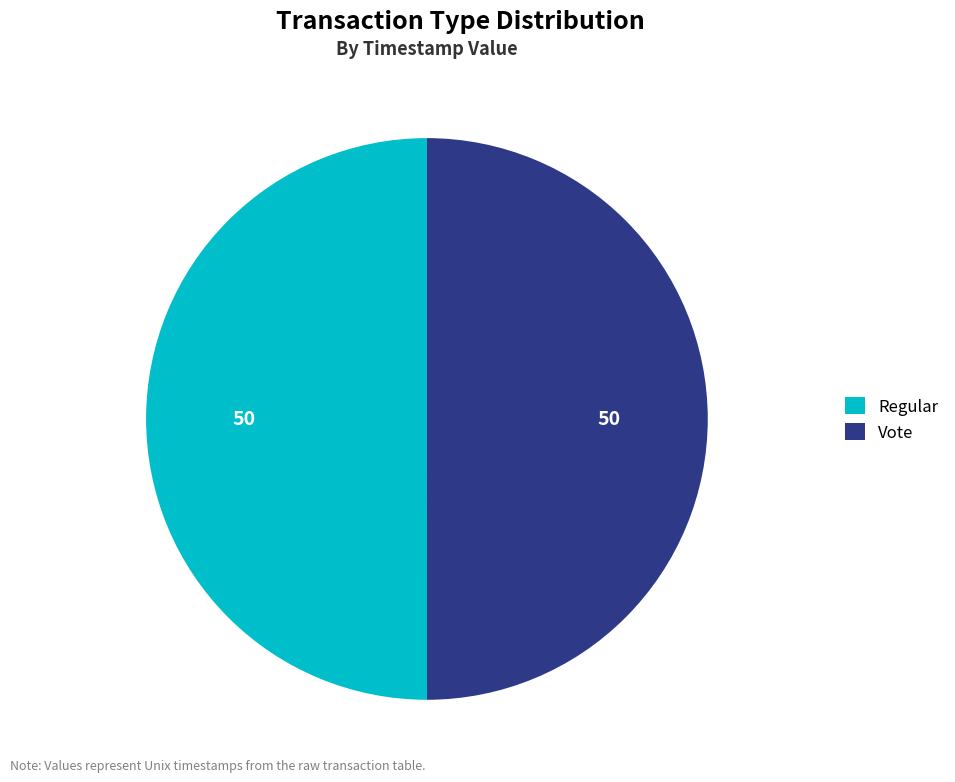

Do Regular and Vote together represent more than half of the pie?

Yes